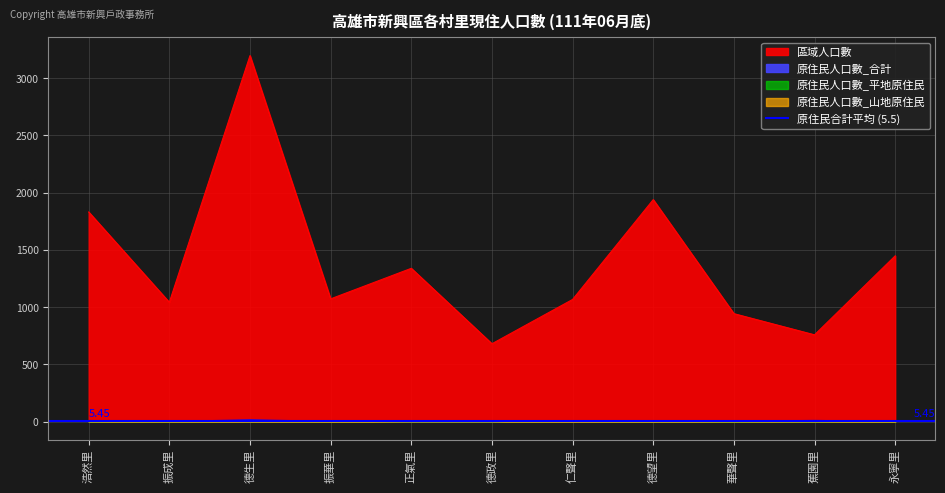

True or false: 原住民人口數_平地原住民 and 原住民人口數_合計 intersect in this chart.

False